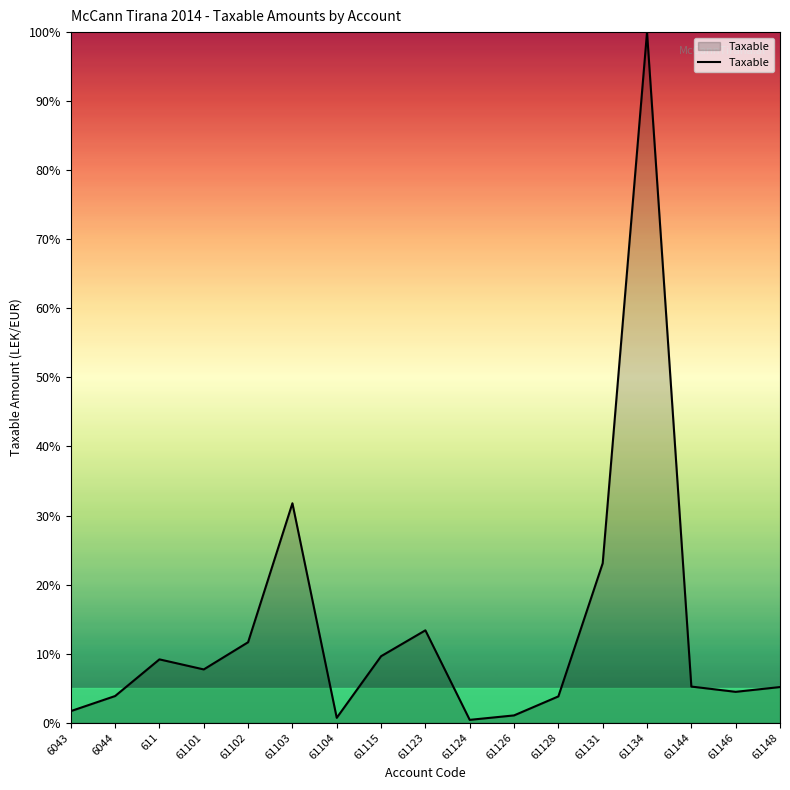

What is the difference between the maximum and minimum values?

99.6